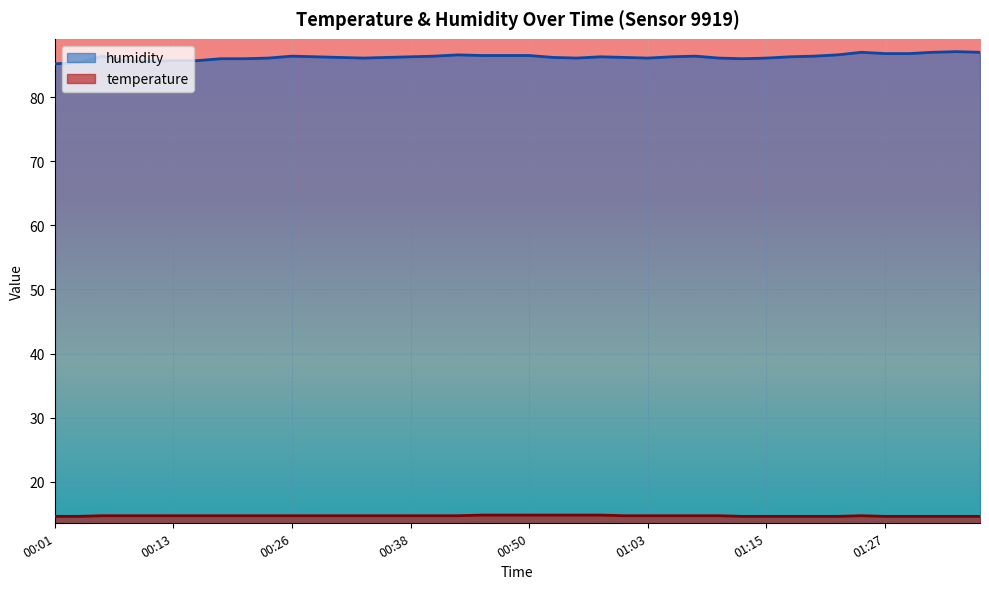

What value does the temperature series have at 01:00?

14.7